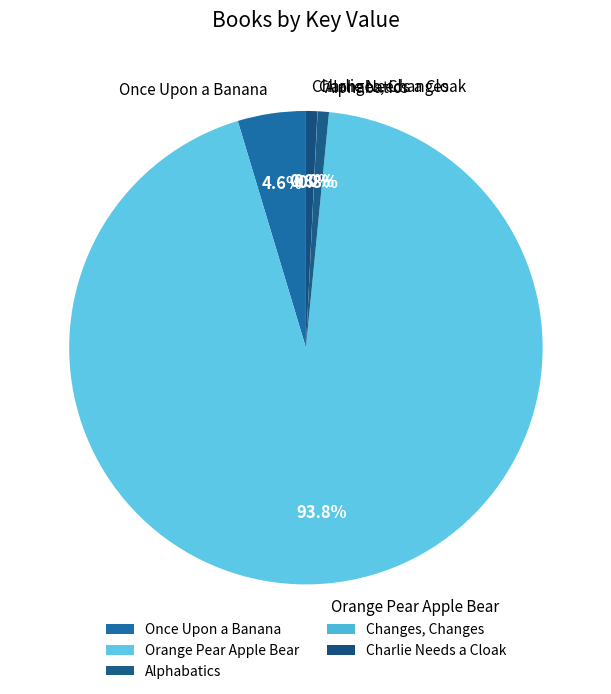

What percentage do Orange Pear Apple Bear and Once Upon a Banana together represent?

98.4%